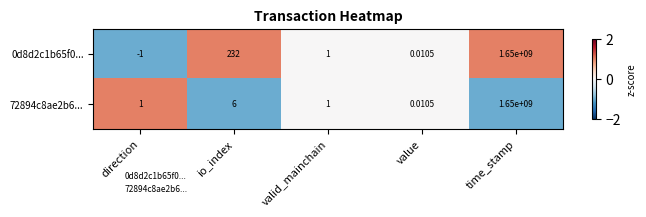

At which category is the sum across all series the highest?

time_stamp